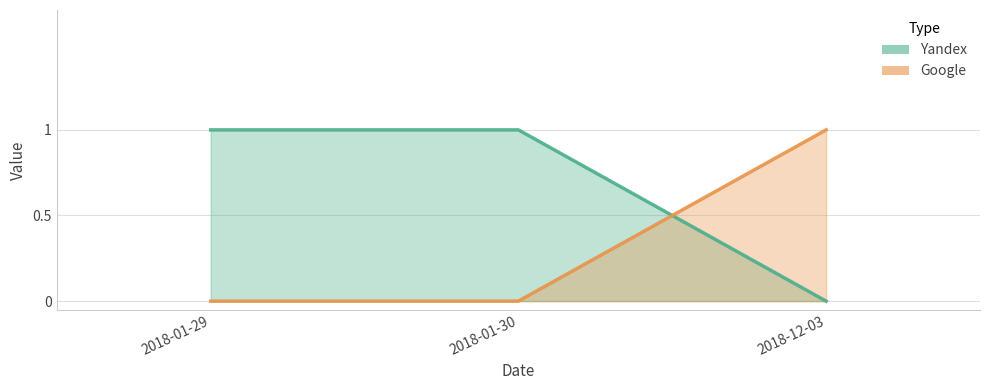

What is the label of the 1st point from the right?

2018-12-03